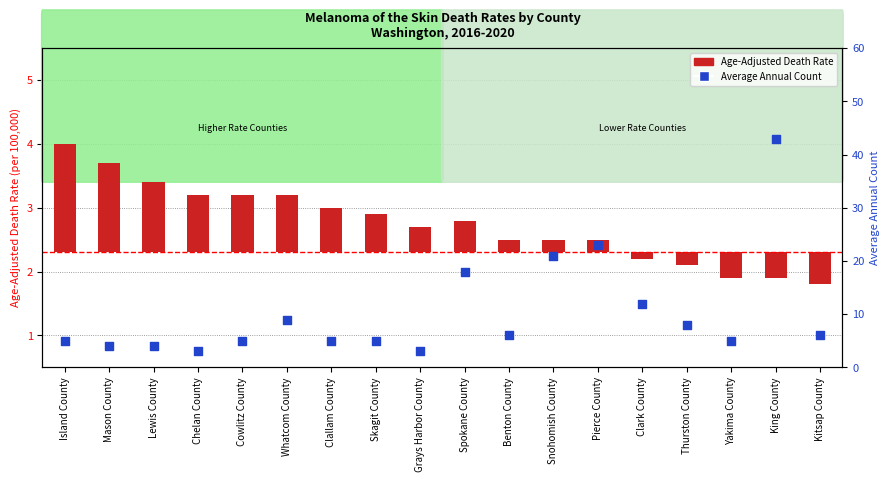

Which series has the largest total across all categories?

Average Annual Count